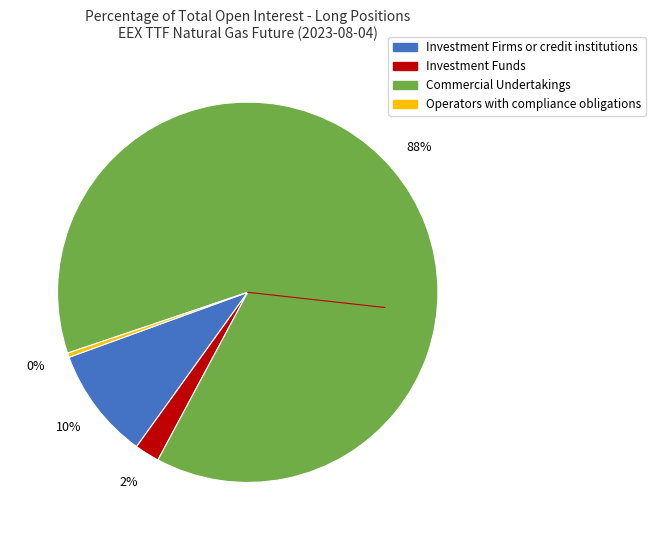

To the nearest percent, what is the average slice percentage?

25%